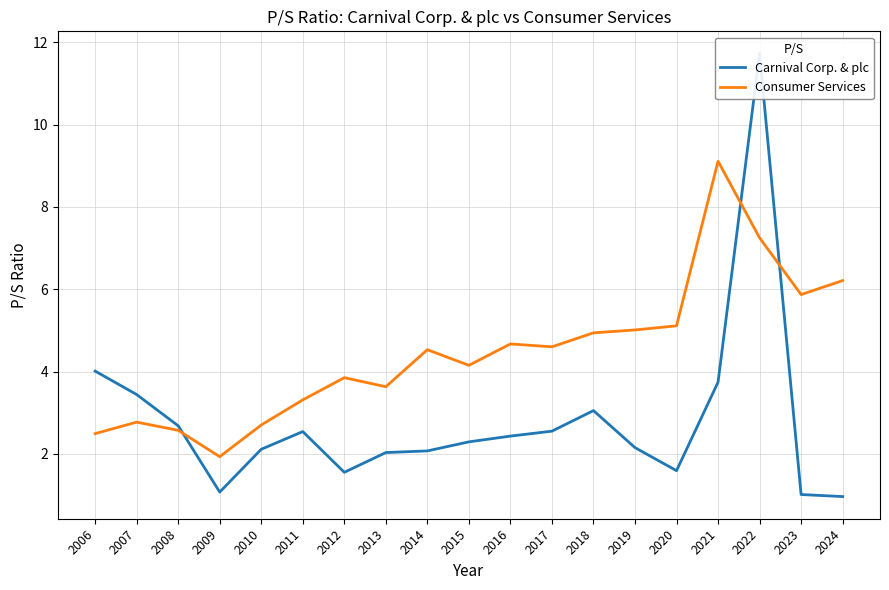

What is the value of the Consumer Services point at the 5th from the left?

2.7